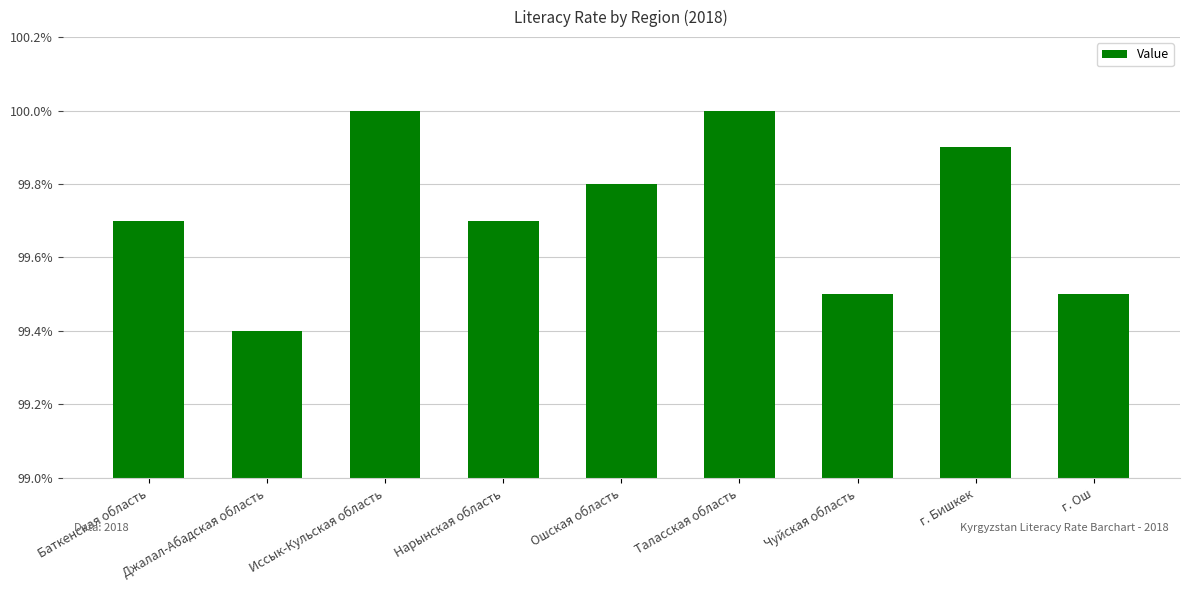

Reading left to right, extract all data points from this chart.

Баткенская область=99.7	Джалал-Абадская область=99.4	Иссык-Кульская область=100.0	Нарынская область=99.7	Ошская область=99.8	Таласская область=100.0	Чуйская область=99.5	г. Бишкек=99.9	г. Ош=99.5